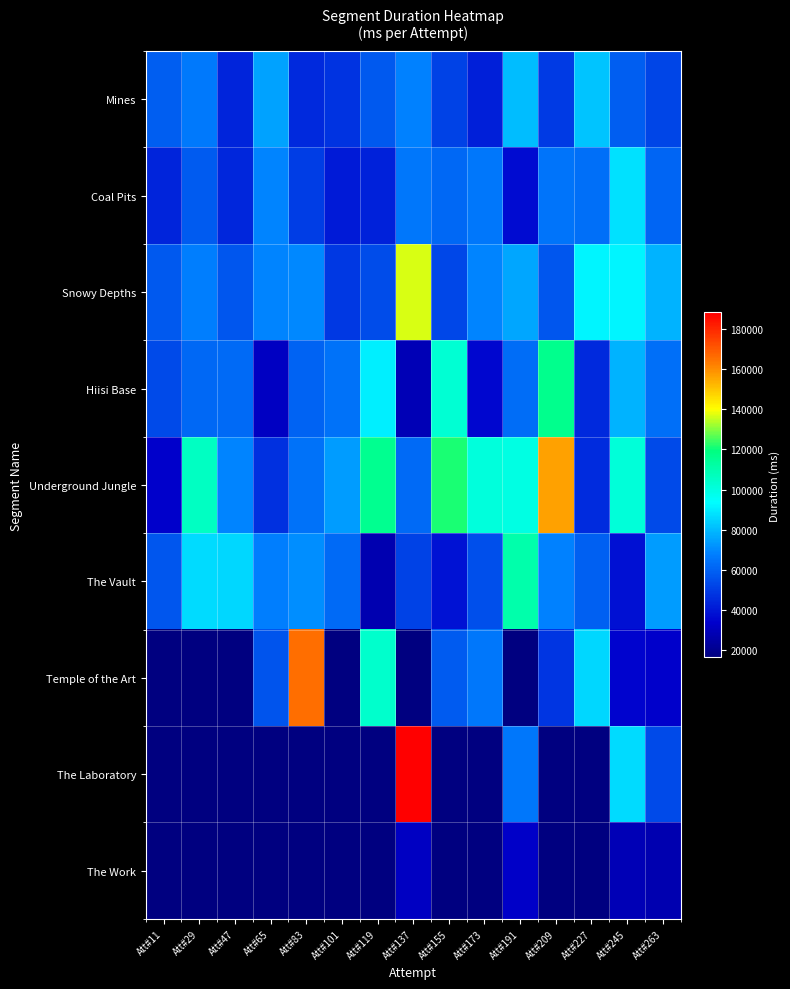

What is the maximum value shown in the chart?

188228